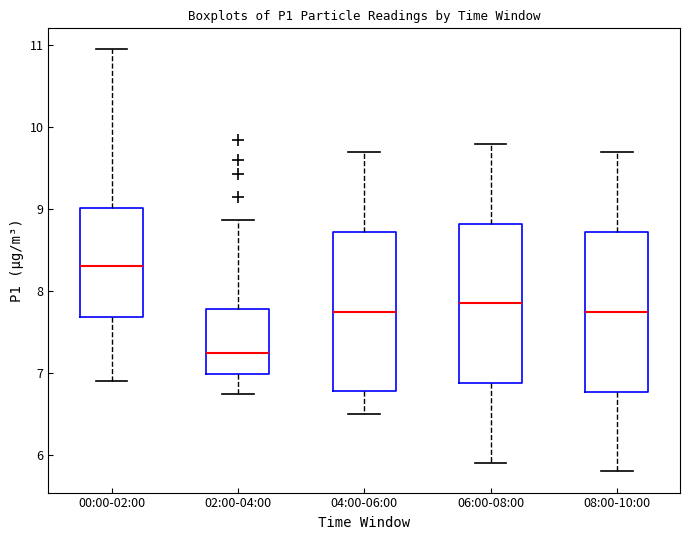

Which box's median line is the lowest?

02:00-04:00